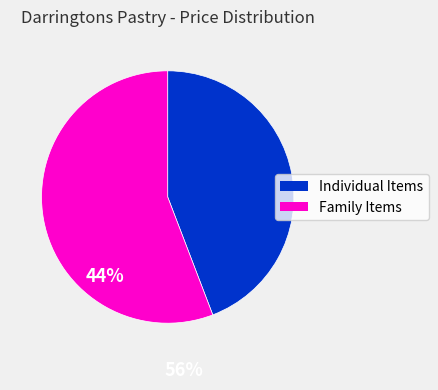

Does any single category account for the majority?

Yes